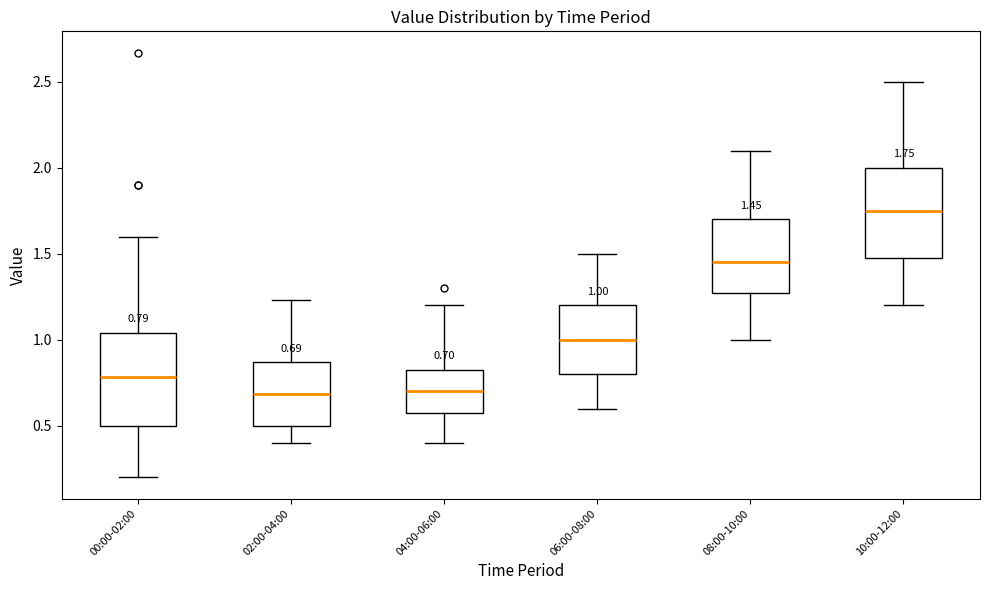

Which box has the highest median line?

10:00-12:00